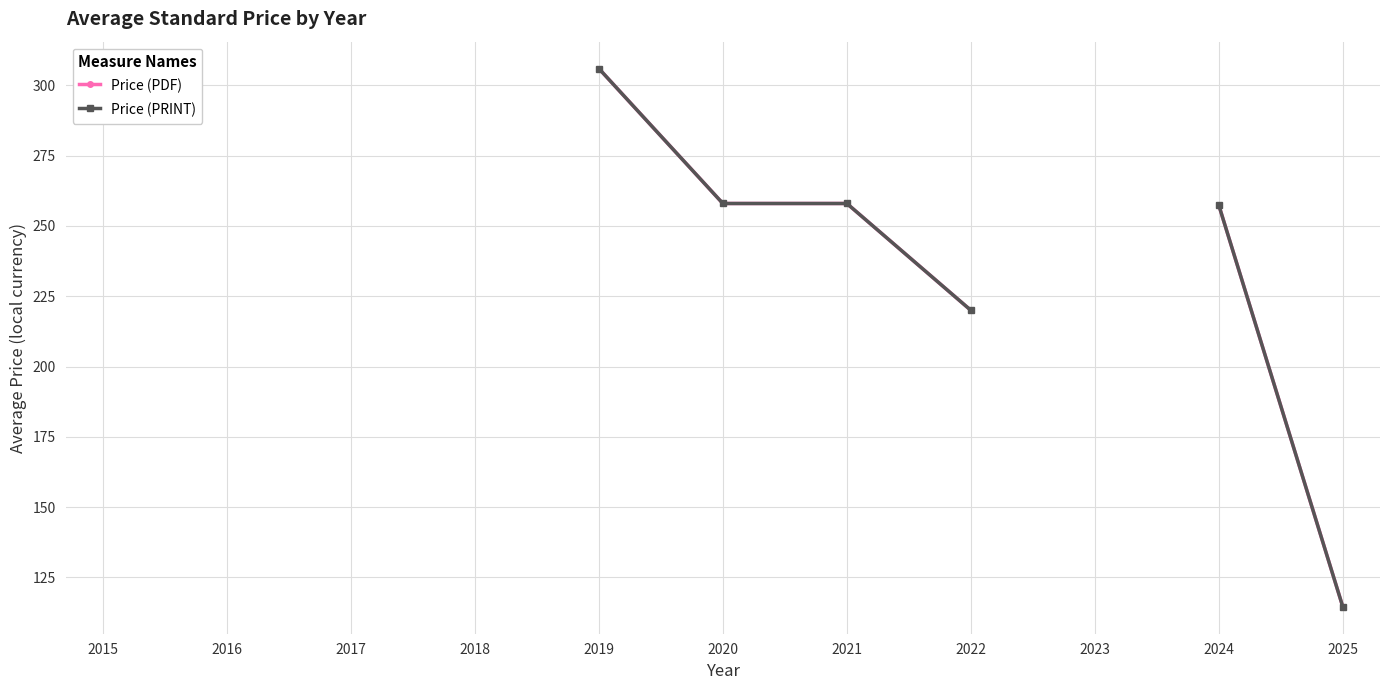

Is the value of Price (PRINT) at 2018 greater than the value of Price (PDF) at 2024?

No